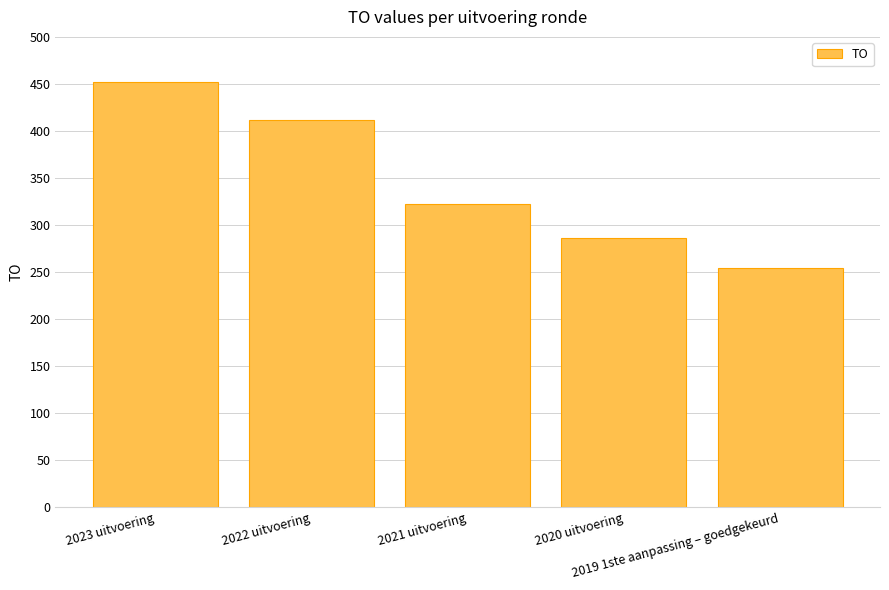

Rank the categories by value from highest to lowest.

2023 uitvoering, 2022 uitvoering, 2021 uitvoering, 2020 uitvoering, 2019 1ste aanpassing – goedgekeurd